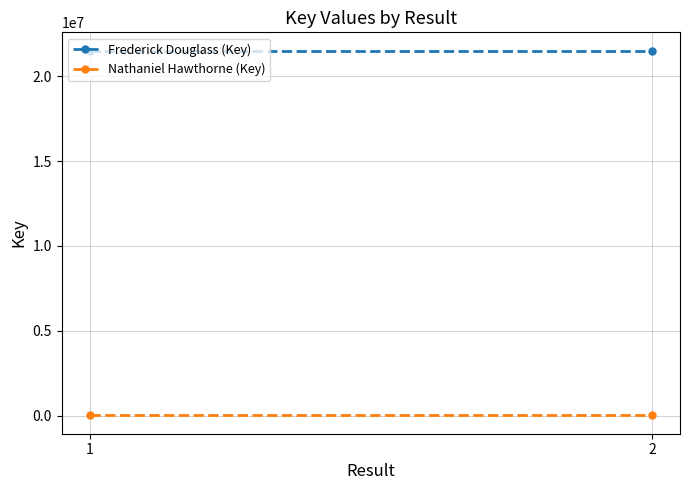

The Nathaniel Hawthorne (Key) series shows 4996 at 2. True or false?

True